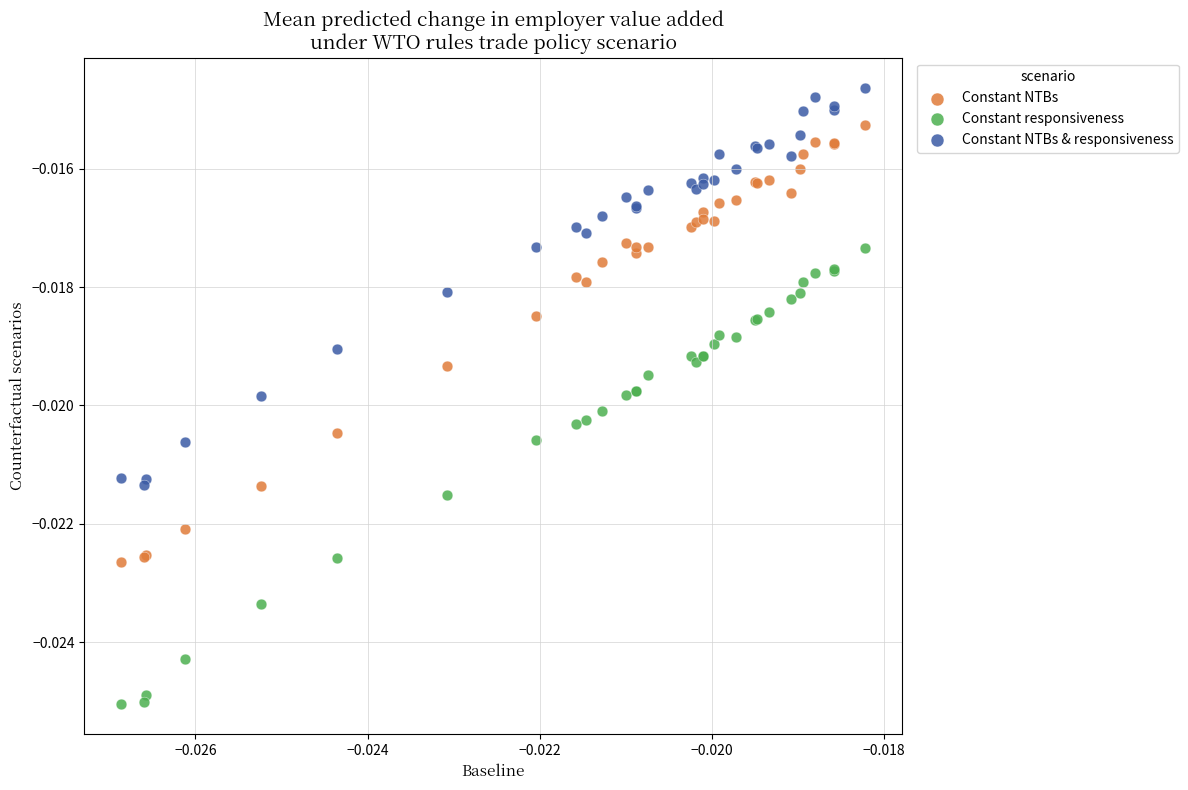

Which series contains the highest Y value?

Constant NTBs & responsiveness